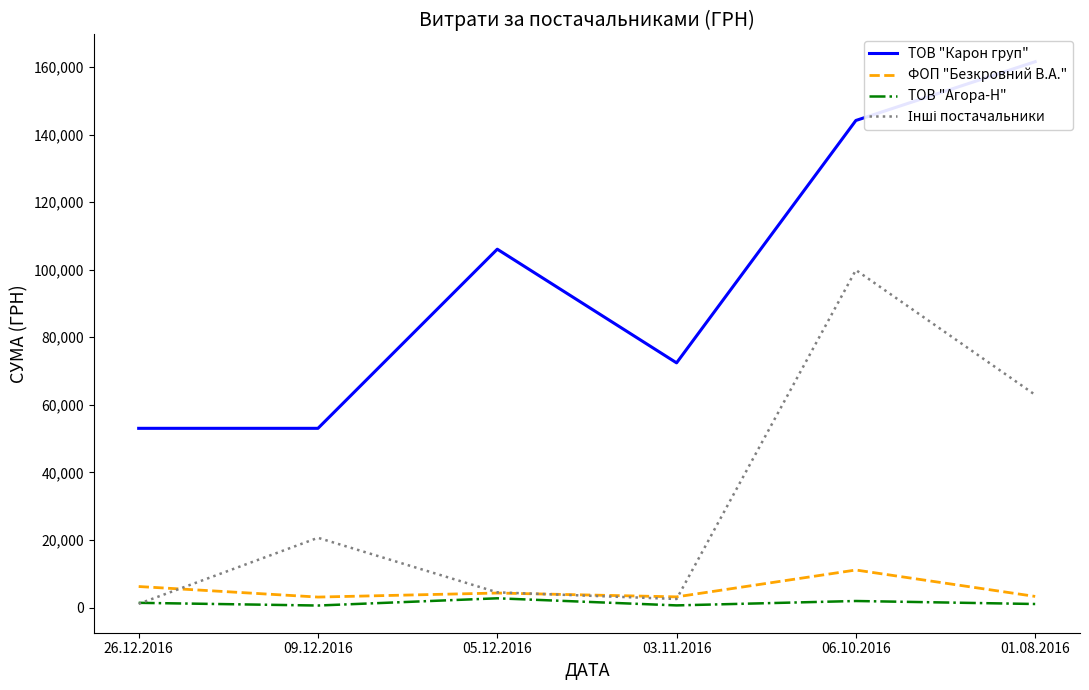

Between 06.10.2016 and 01.08.2016, which series saw the biggest shift?

Інші постачальники